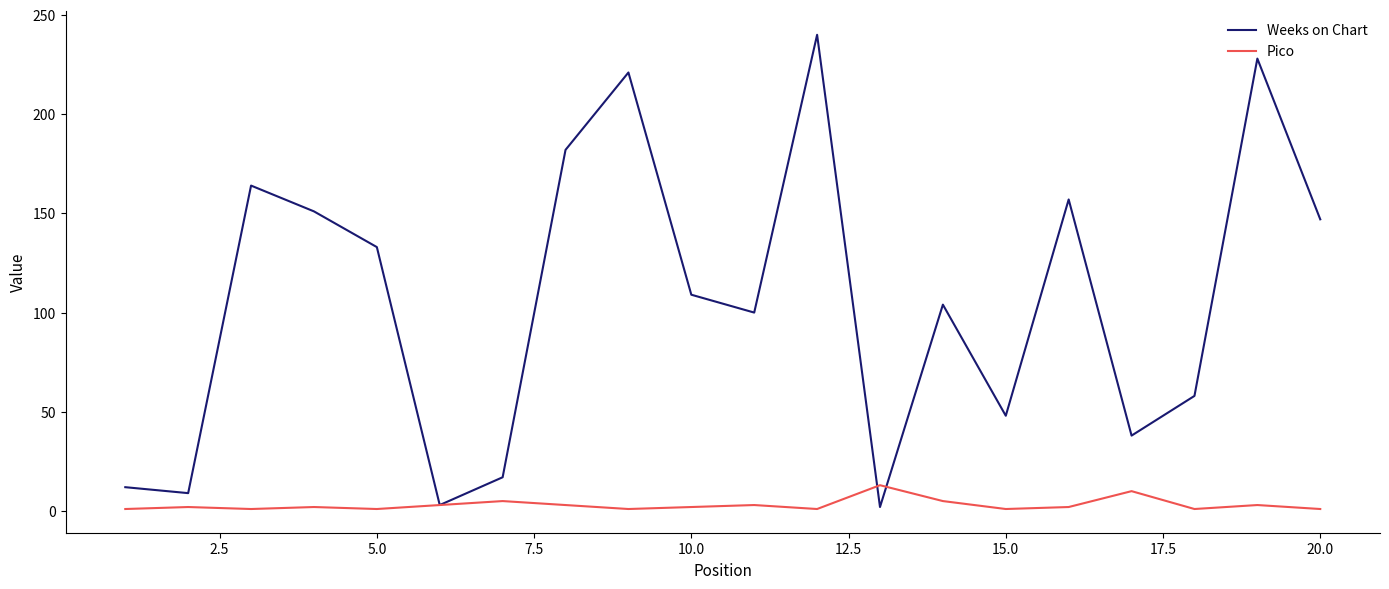

Which series has the largest total across all categories?

Weeks on Chart